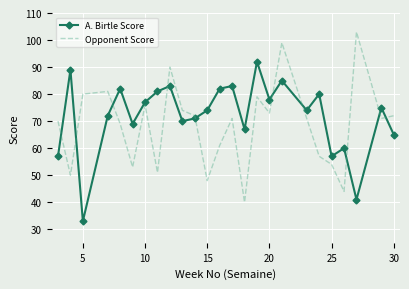

Which series has the largest total across all categories?

A. Birtle Score